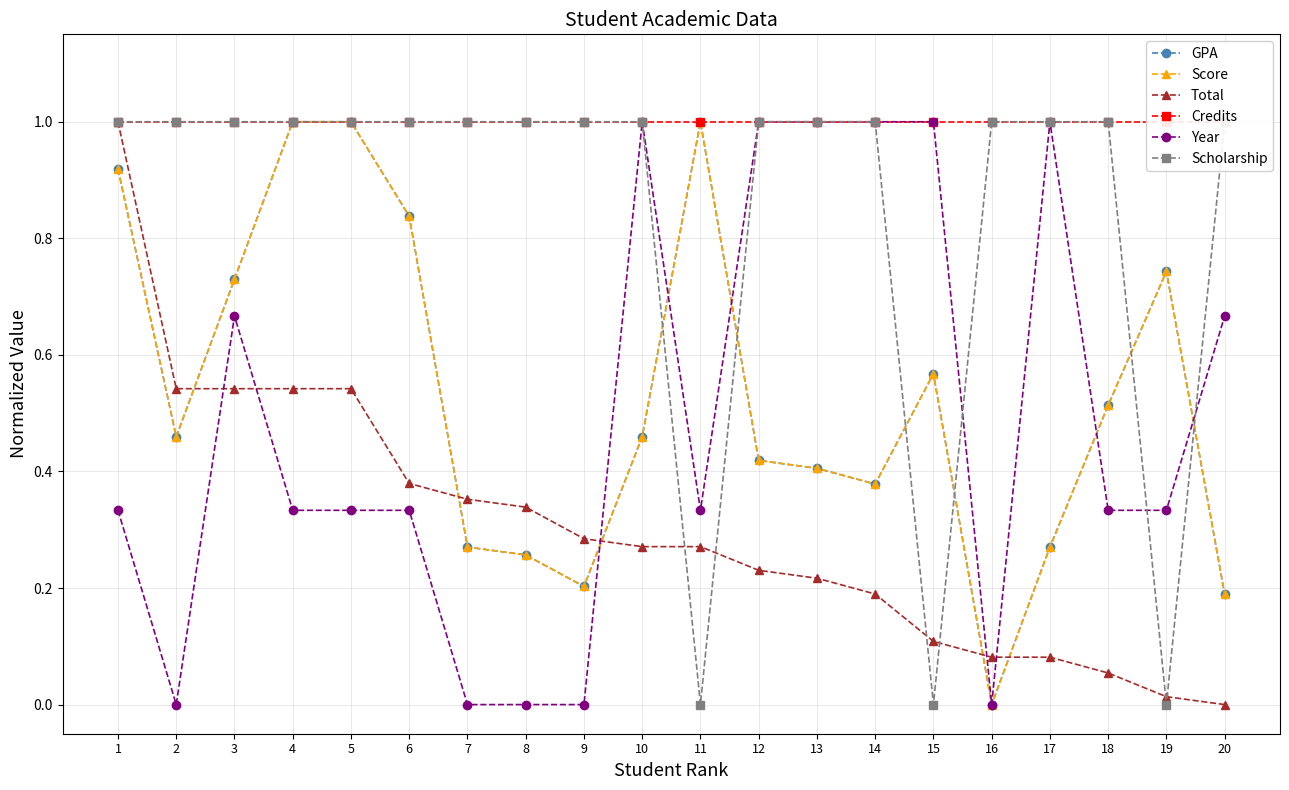

Where do GPA and Year first cross each other?

9 and 10